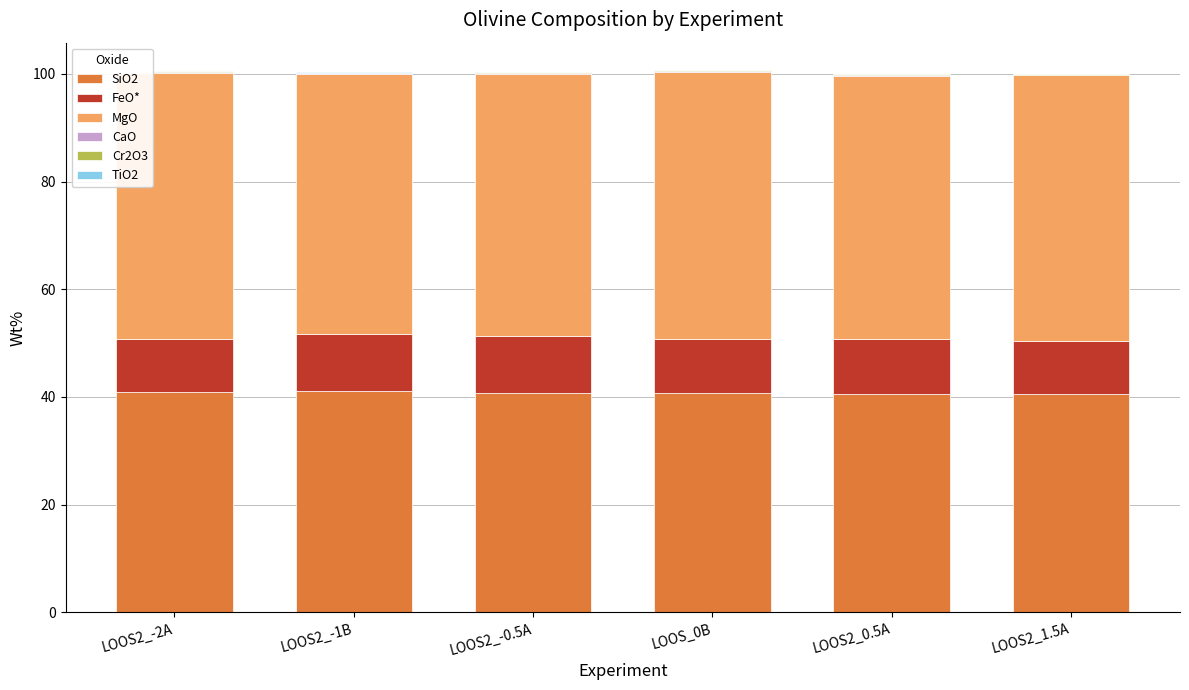

Between LOOS2_-2A and LOOS2_-0.5A, which series saw the biggest shift?

FeO*